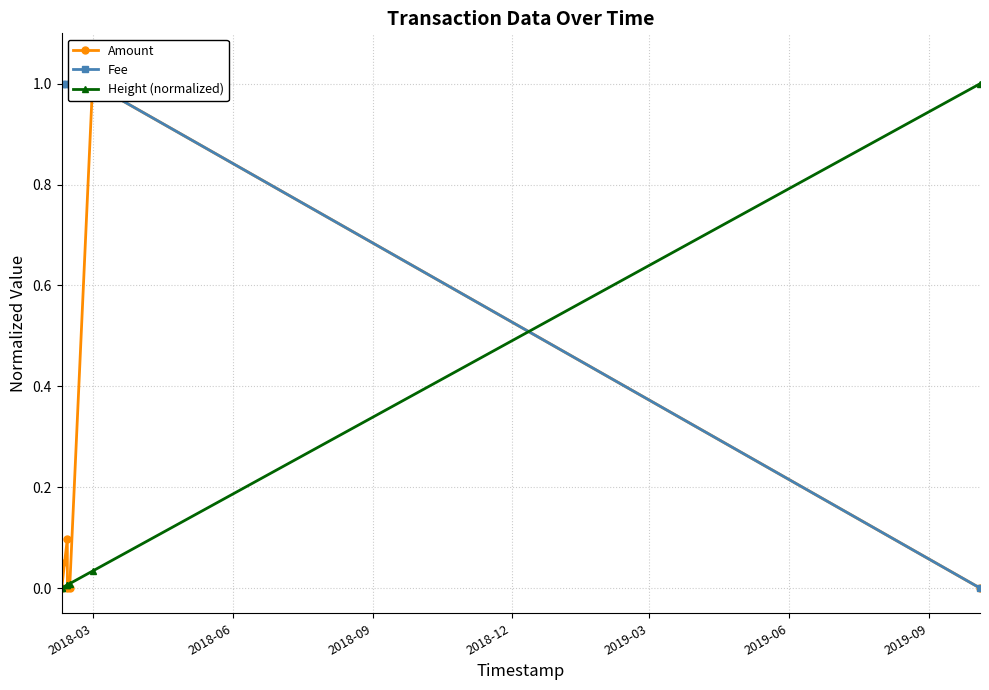

Reading right to left, extract all data points from this chart.

Amount: 0.0	1.0	0.0	0.0	0.1	0.0	0.0
Fee: 0.0	1.0	1.0	1.0	1.0	1.0	1.0
Height (normalized): 1.0	0.0	0.0	0.0	0.0	0.0	0.0